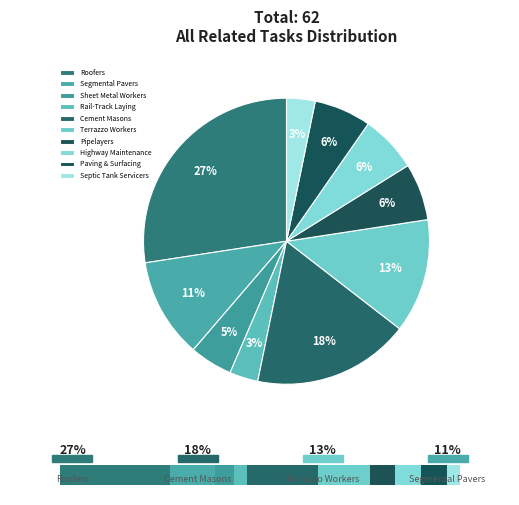

What is the change in value from Roofers to Rail-Track Laying?

-15